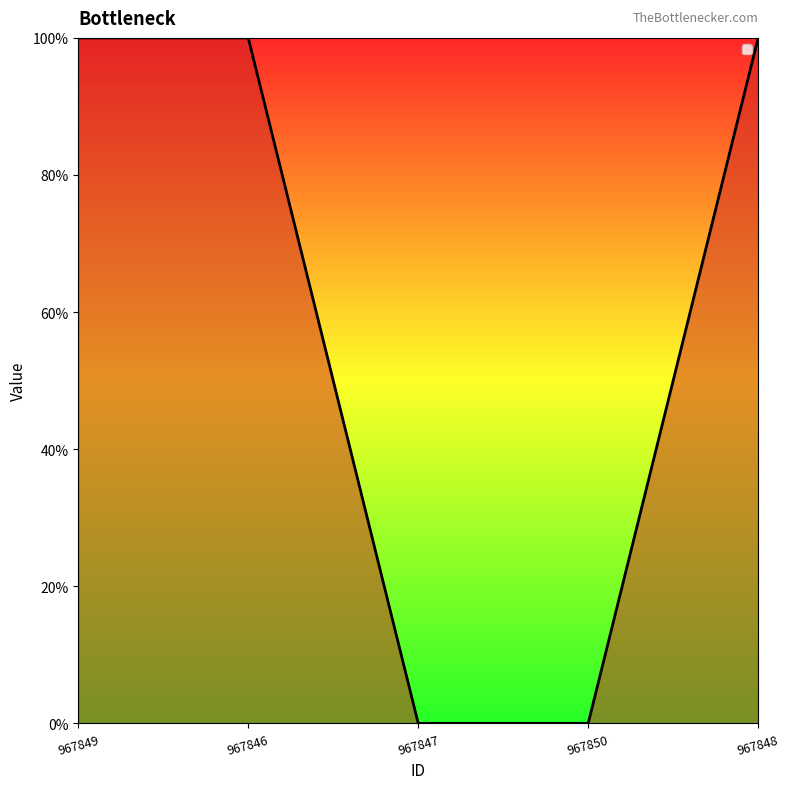

Rank the categories by value from lowest to highest.

967847, 967850, 967849, 967846, 967848